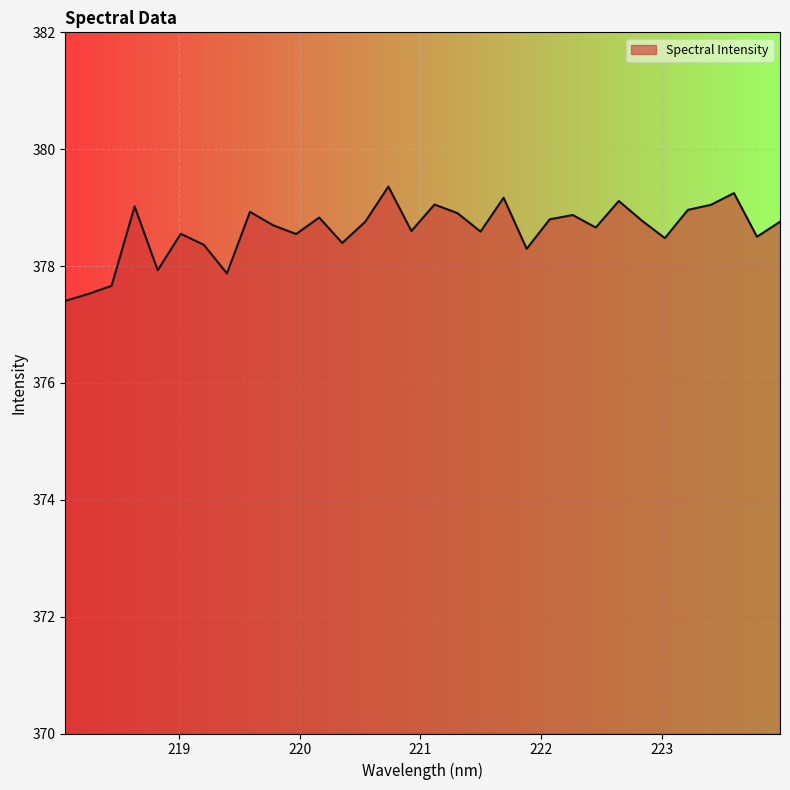

What is the minimum value shown in the chart?

377.4